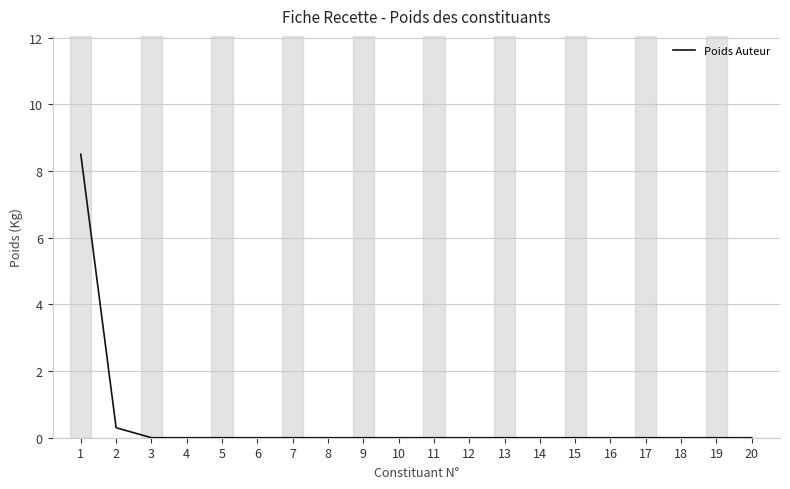

Reading left to right, what are all the values shown in this chart?

8.5	0.3	0.0	0.0	0.0	0.0	0.0	0.0	0.0	0.0	0.0	0.0	0.0	0.0	0.0	0.0	0.0	0.0	0.0	0.0